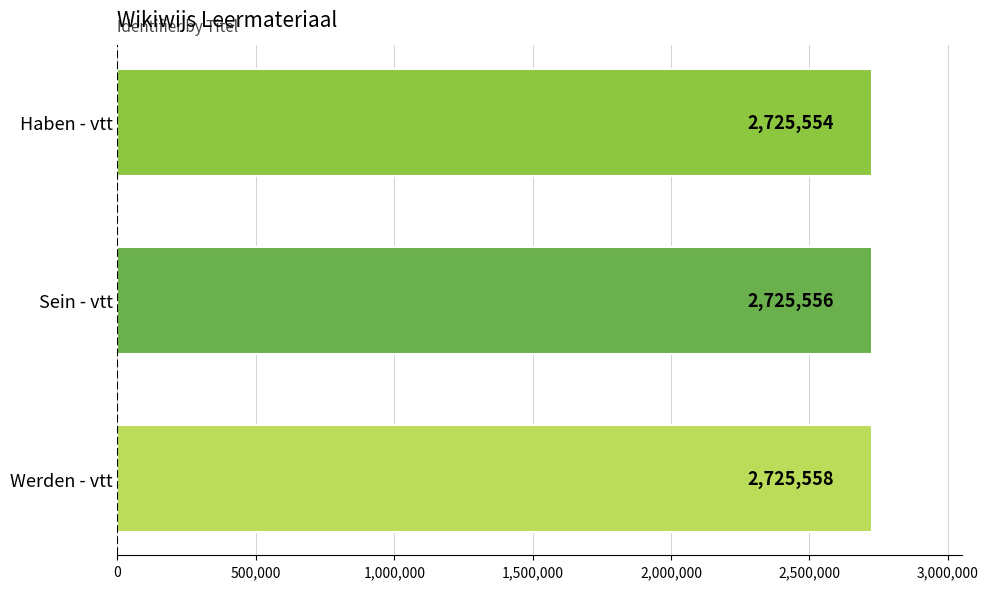

Which has a higher value, Sein - vtt or Haben - vtt?

Sein - vtt